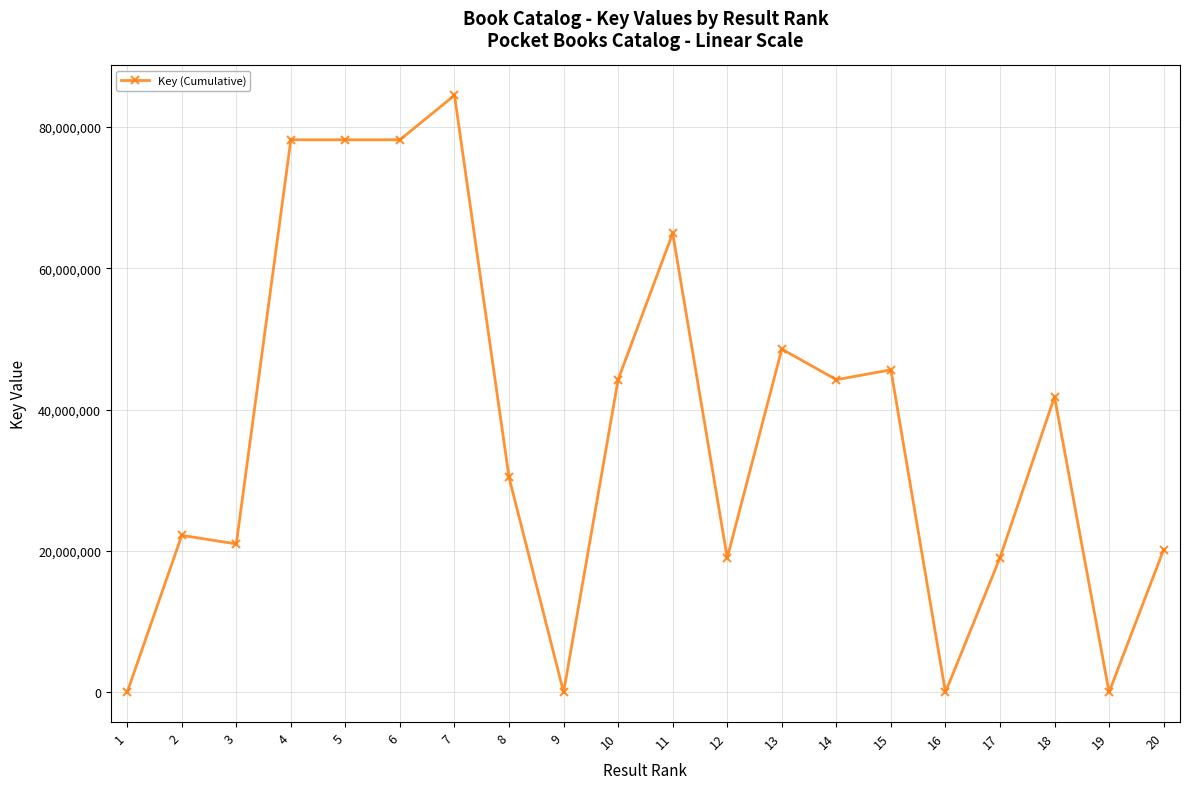

Is it true that the value at 20 is 13241404?

False